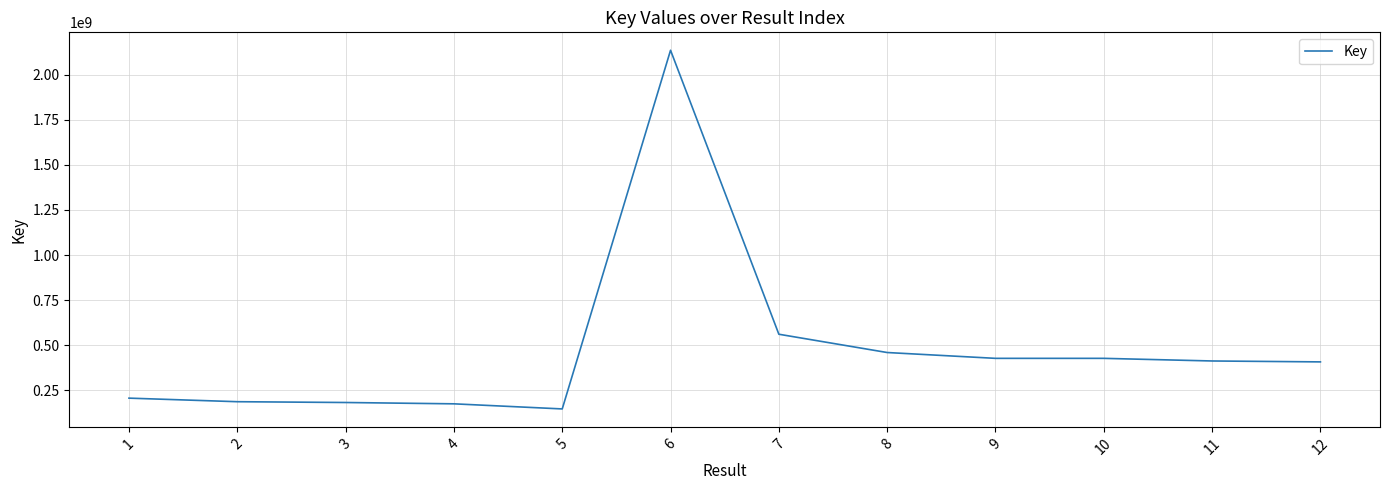

The chart shows a value of 638036699 at 8. True or false?

False